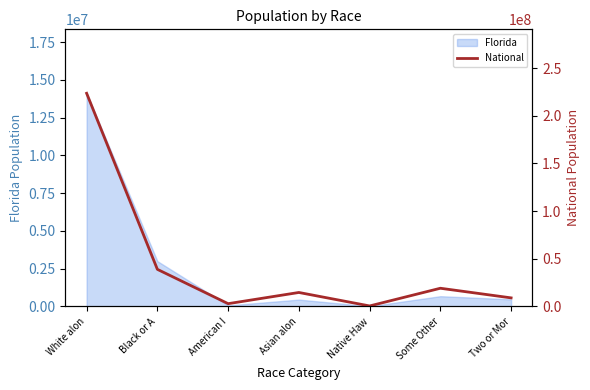

Where is Florida nearest to the value 7060724?

Black or A